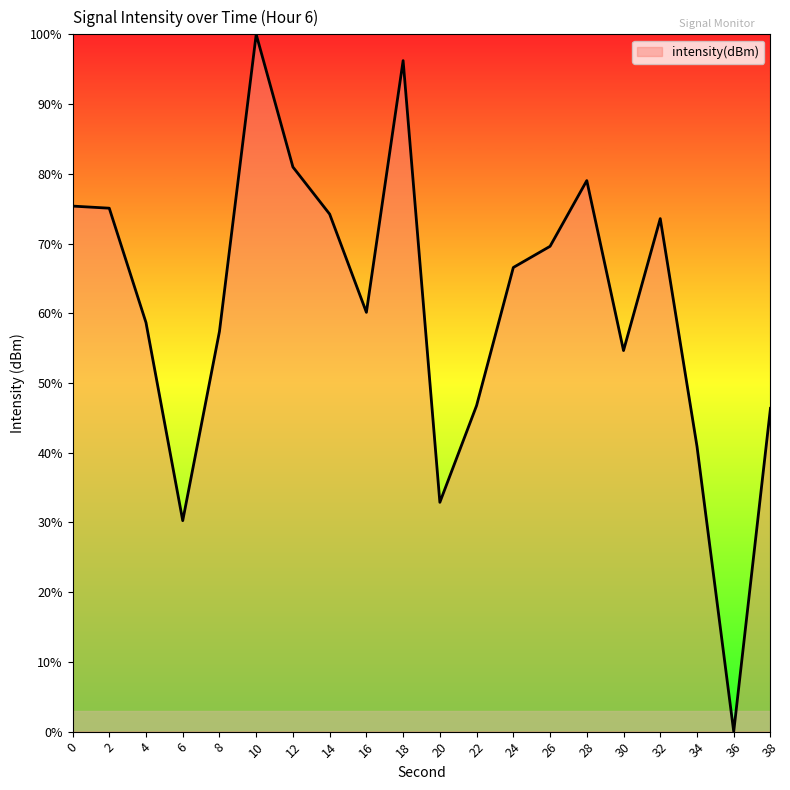

The chart shows a value of 75.4 at 0. True or false?

True